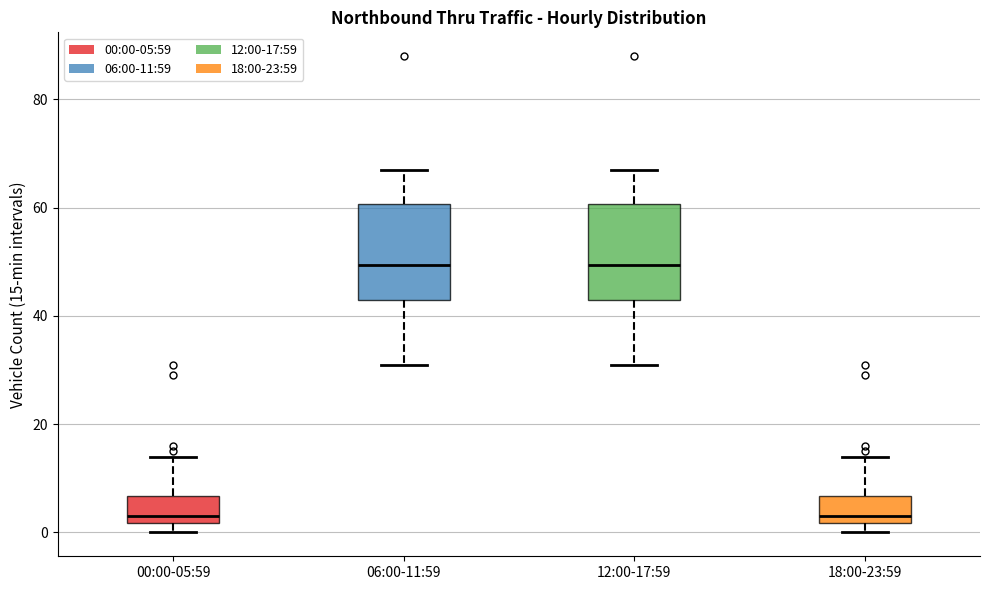

Where is the lower edge of the box for 00:00-05:59 on the y-axis? The values are not printed on the chart, so give them approximately, as read against the axis.

2